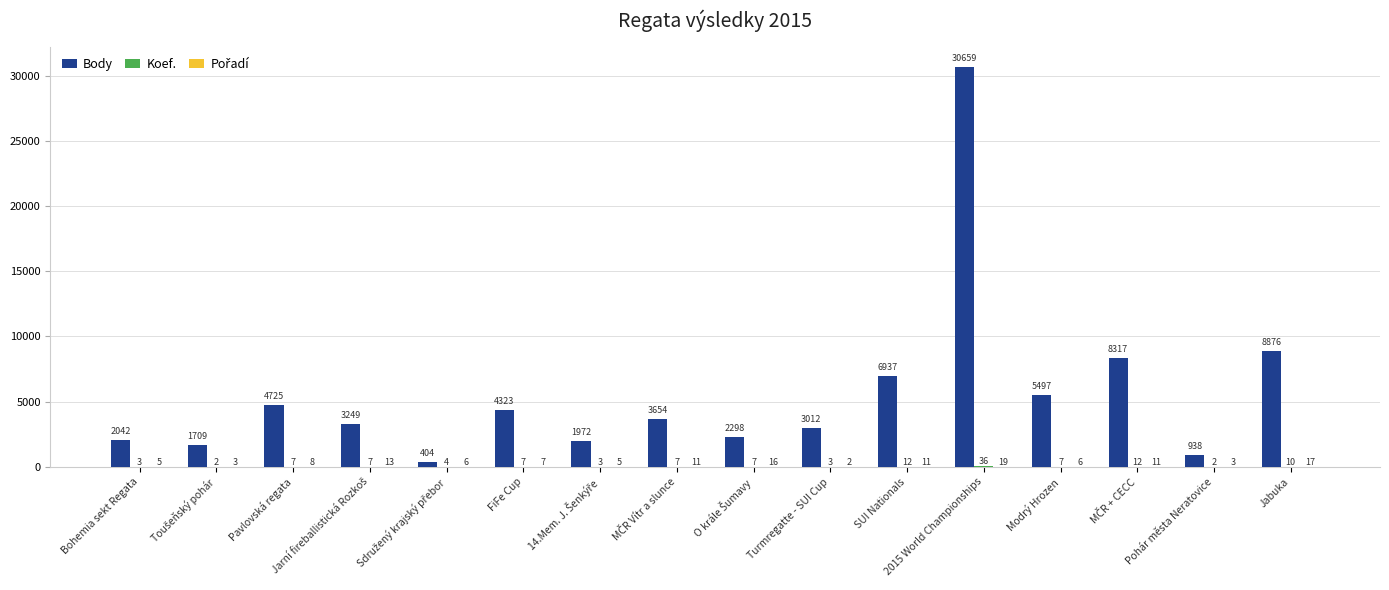

At which label does Body first exceed 3654?

Pavlovská regata